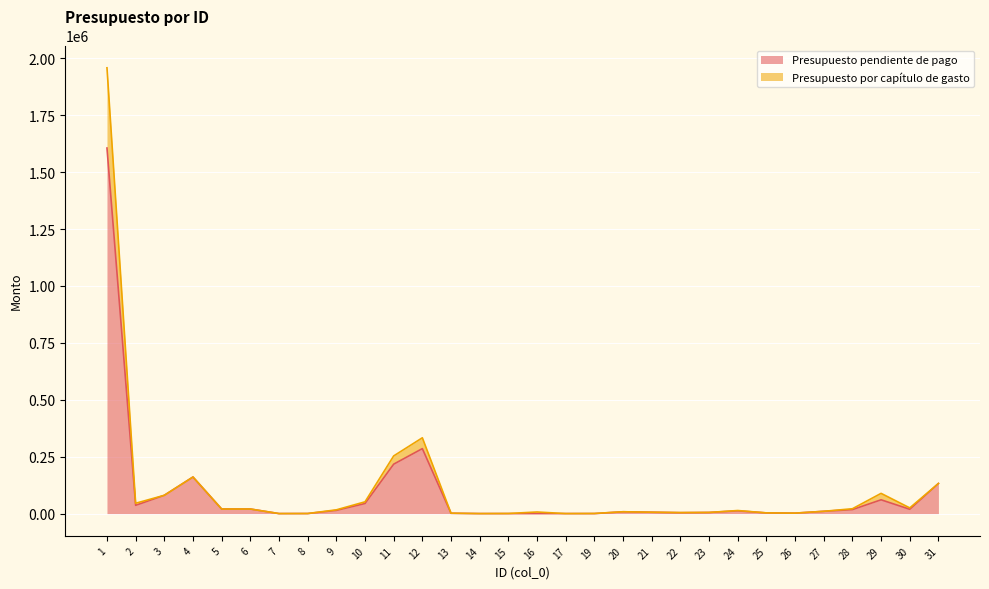

The value of Presupuesto pendiente de pago at 27 is 10000.0. True or false?

True